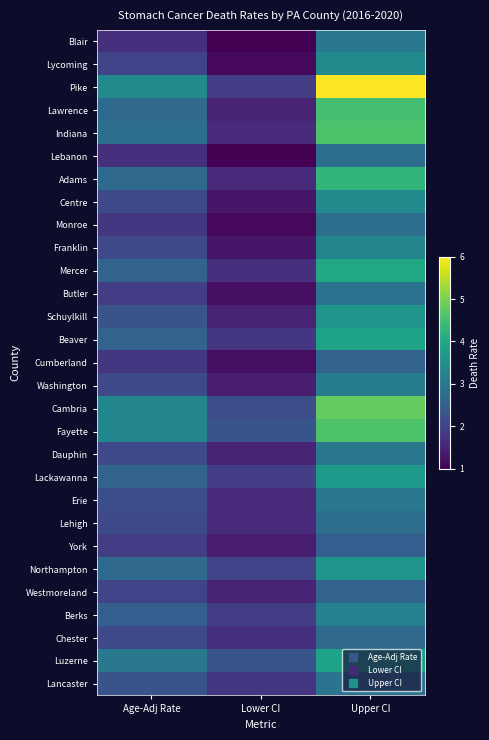

Reading left to right, what are all the values shown in this chart?

Blair: Age-Adj Rate=1.7	Lower CI=1.0	Upper CI=3.0
Lycoming: Age-Adj Rate=2.0	Lower CI=1.1	Upper CI=3.4
Pike: Age-Adj Rate=3.4	Lower CI=1.9	Upper CI=6.0
Lawrence: Age-Adj Rate=2.7	Lower CI=1.5	Upper CI=4.5
Indiana: Age-Adj Rate=2.8	Lower CI=1.6	Upper CI=4.6
Lebanon: Age-Adj Rate=1.7	Lower CI=1.0	Upper CI=2.8
Adams: Age-Adj Rate=2.7	Lower CI=1.6	Upper CI=4.3
Centre: Age-Adj Rate=2.1	Lower CI=1.3	Upper CI=3.4
Monroe: Age-Adj Rate=1.8	Lower CI=1.1	Upper CI=2.8
Franklin: Age-Adj Rate=2.1	Lower CI=1.3	Upper CI=3.3
Mercer: Age-Adj Rate=2.6	Lower CI=1.7	Upper CI=4.0
Butler: Age-Adj Rate=1.9	Lower CI=1.2	Upper CI=2.9
Schuylkill: Age-Adj Rate=2.3	Lower CI=1.5	Upper CI=3.6
Beaver: Age-Adj Rate=2.6	Lower CI=1.8	Upper CI=3.9
Cumberland: Age-Adj Rate=1.8	Lower CI=1.2	Upper CI=2.6
Washington: Age-Adj Rate=2.1	Lower CI=1.4	Upper CI=3.1
Cambria: Age-Adj Rate=3.3	Lower CI=2.2	Upper CI=4.8
Fayette: Age-Adj Rate=3.3	Lower CI=2.3	Upper CI=4.6
Dauphin: Age-Adj Rate=2.1	Lower CI=1.5	Upper CI=3.0
Lackawanna: Age-Adj Rate=2.6	Lower CI=1.9	Upper CI=3.7
Erie: Age-Adj Rate=2.2	Lower CI=1.6	Upper CI=3.0
Lehigh: Age-Adj Rate=2.1	Lower CI=1.6	Upper CI=2.8
York: Age-Adj Rate=1.9	Lower CI=1.4	Upper CI=2.5
Northampton: Age-Adj Rate=2.7	Lower CI=2.0	Upper CI=3.6
Westmoreland: Age-Adj Rate=2.0	Lower CI=1.5	Upper CI=2.6
Berks: Age-Adj Rate=2.5	Lower CI=1.9	Upper CI=3.2
Chester: Age-Adj Rate=2.1	Lower CI=1.7	Upper CI=2.7
Luzerne: Age-Adj Rate=3.0	Lower CI=2.3	Upper CI=3.9
Lancaster: Age-Adj Rate=2.3	Lower CI=1.8	Upper CI=2.9